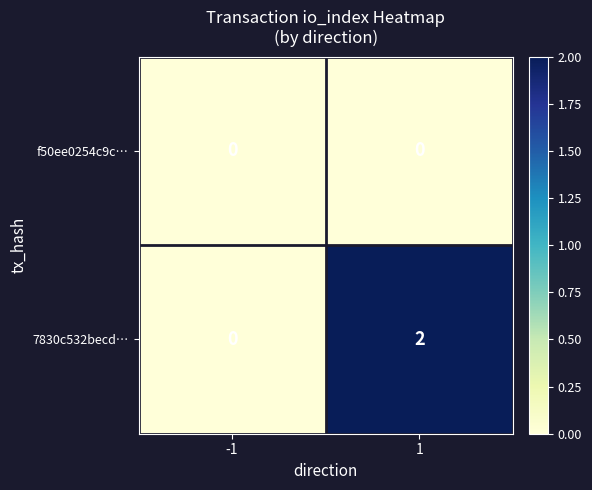

What is the maximum value shown in the chart?

2